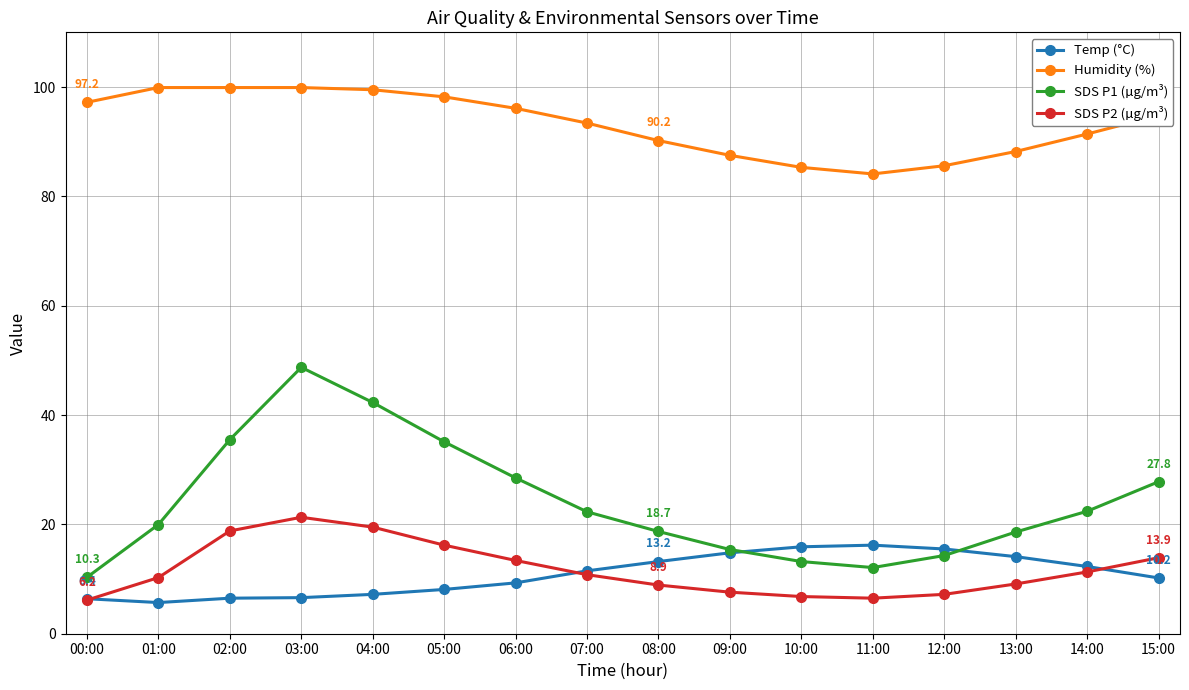

What is the smallest value displayed?

5.7